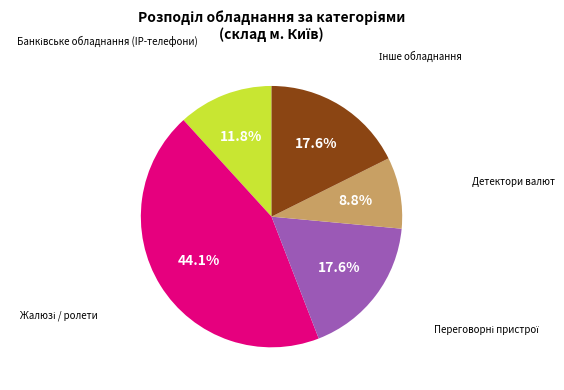

Is there any slice that represents more than half of the pie?

No